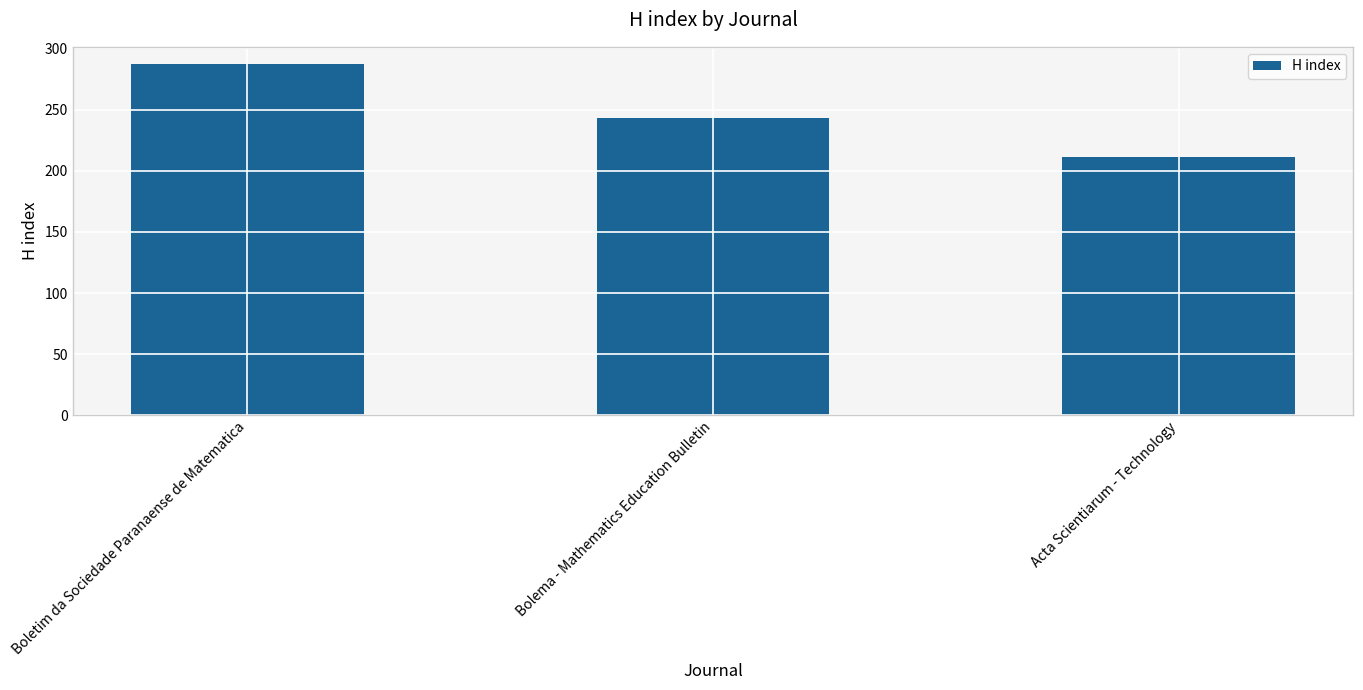

What is the greatest value displayed?

287